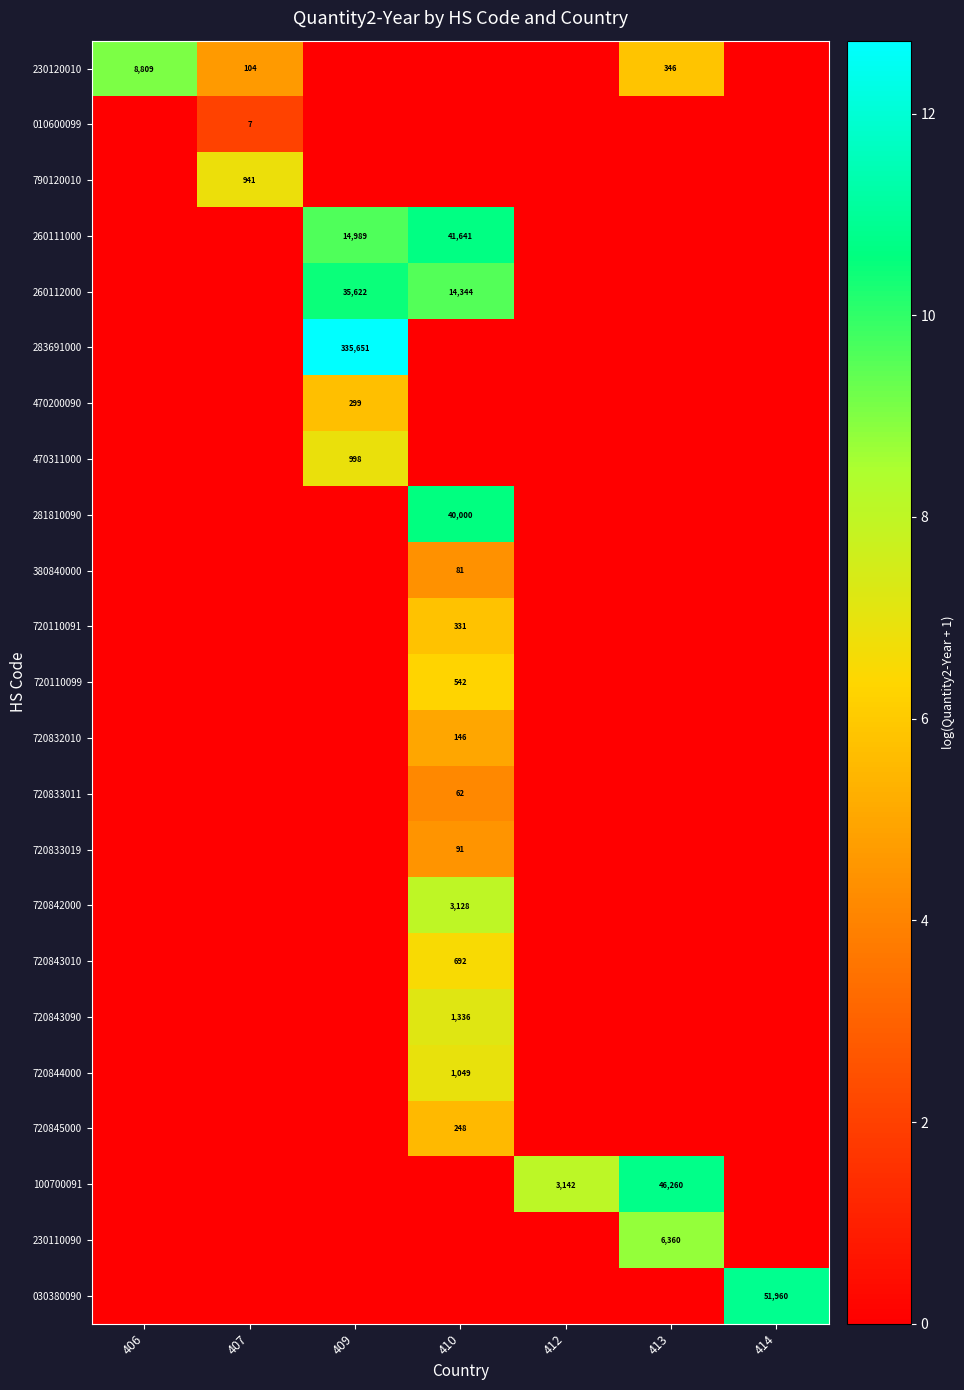

True or false: 260112000 has a value of 21700 at 409.

False